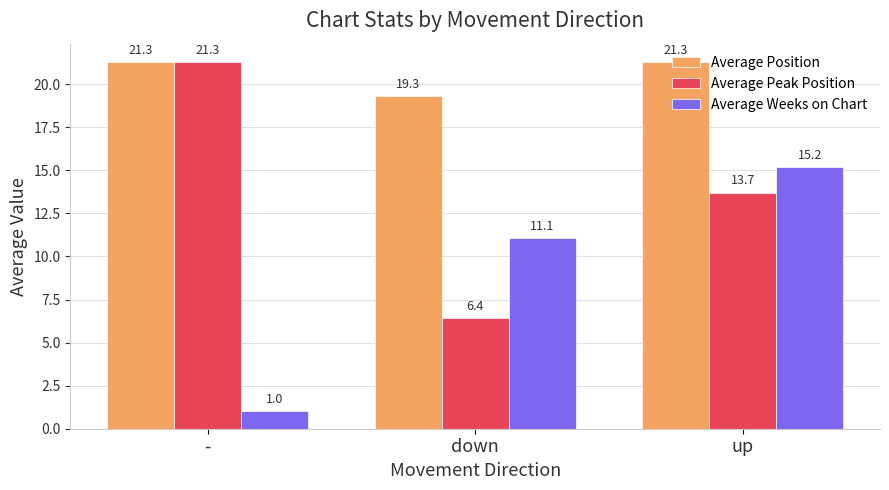

What is the minimum value for Average Position?

19.3